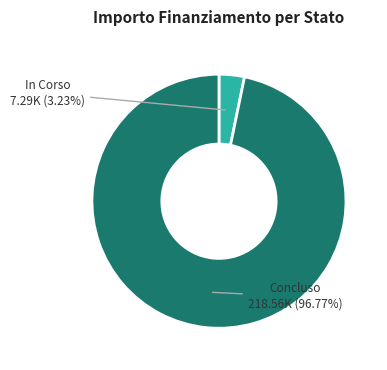

What is the ratio of the value at Concluso to the value at In Corso?

30.0